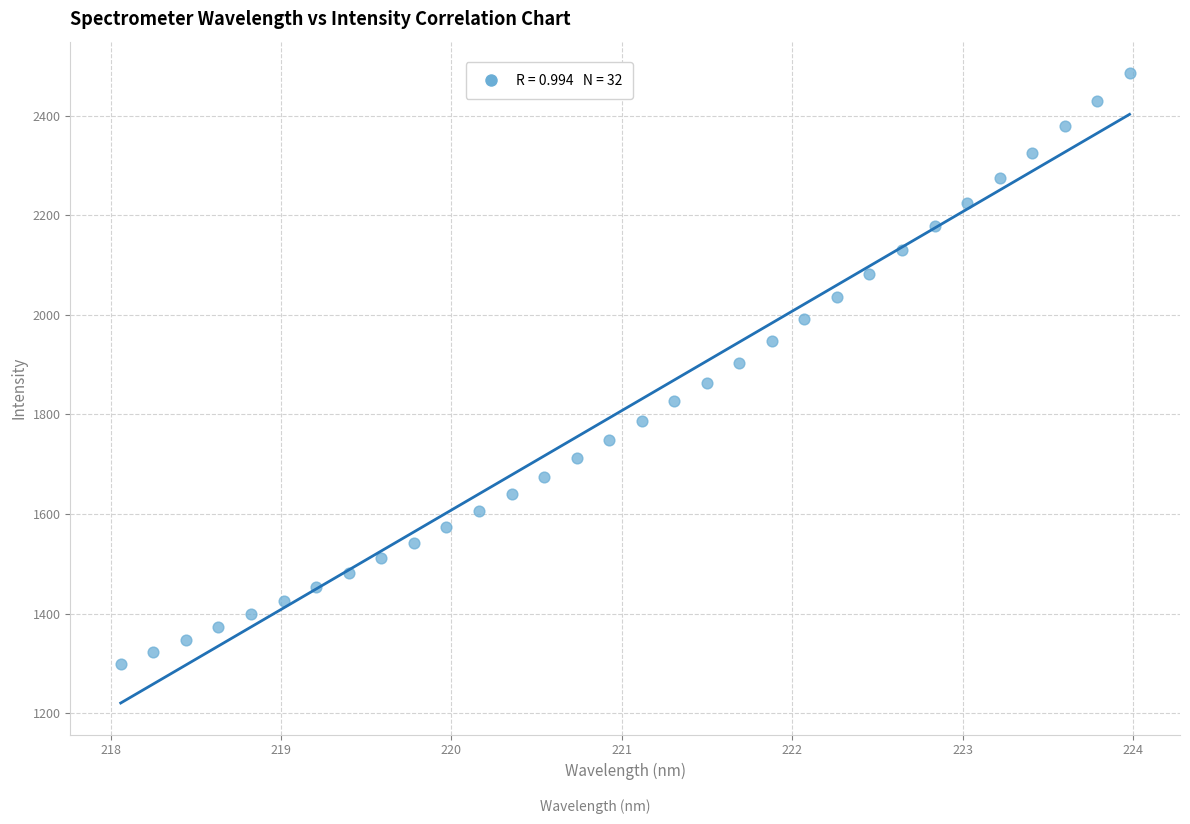

What is the range of Y values (max minus min)?

1186.3